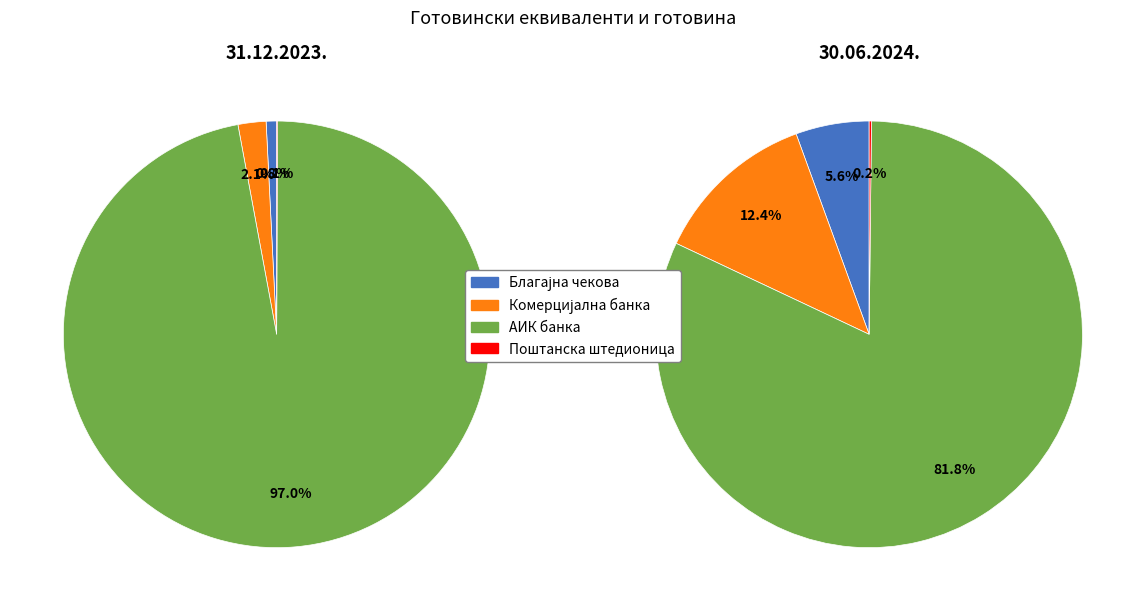

Does any single category account for the majority?

Yes